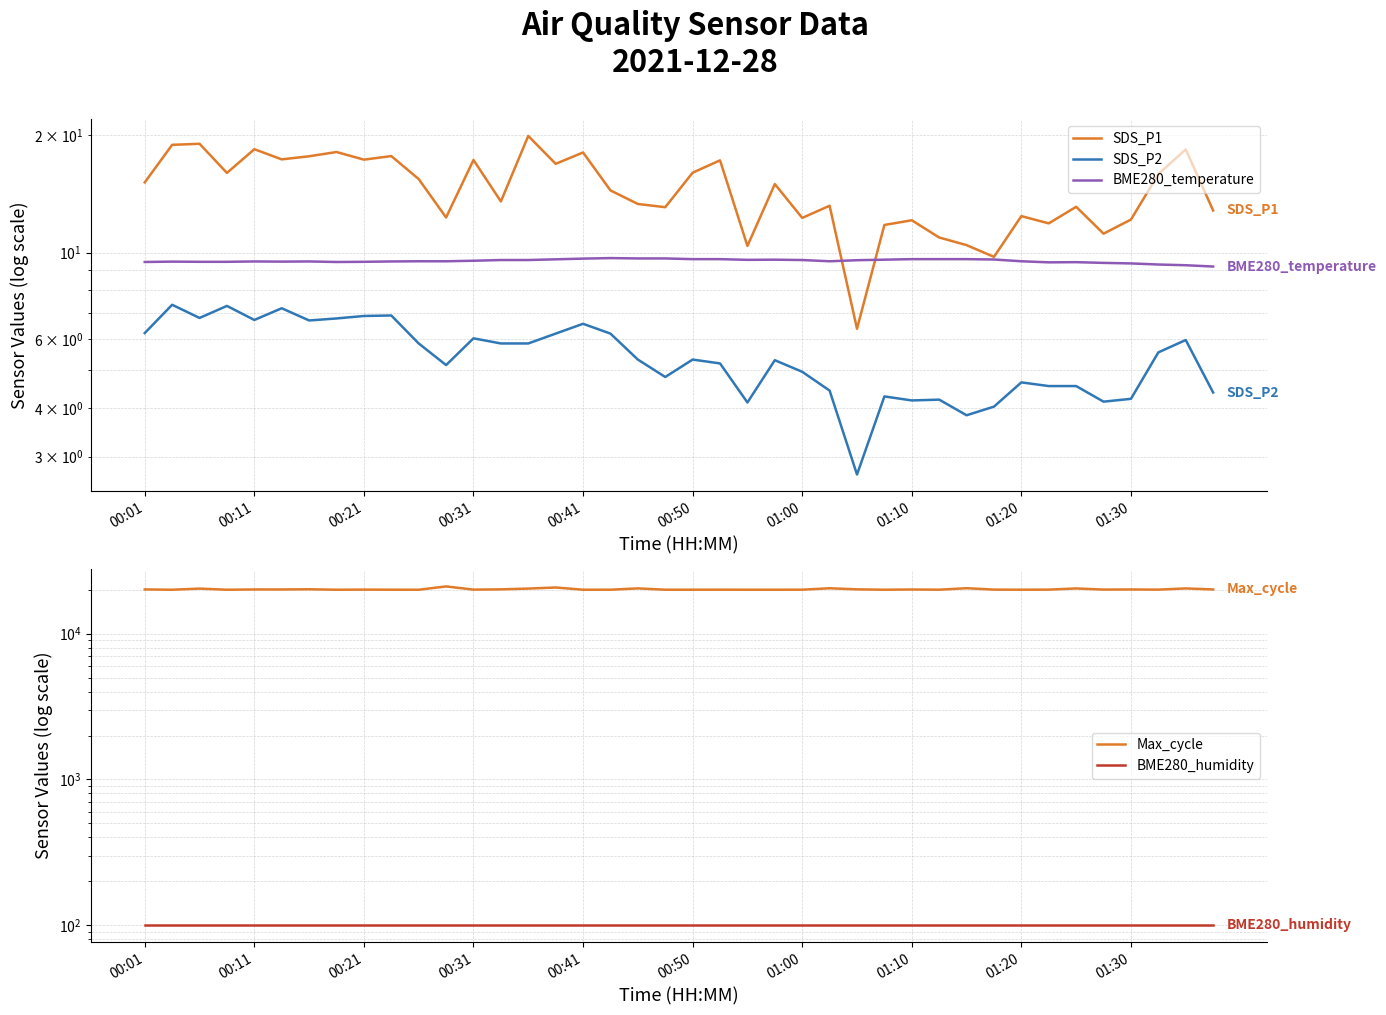

List the series in order of their peak value, lowest first.

SDS_P2, BME280_temperature, SDS_P1, BME280_humidity, Max_cycle